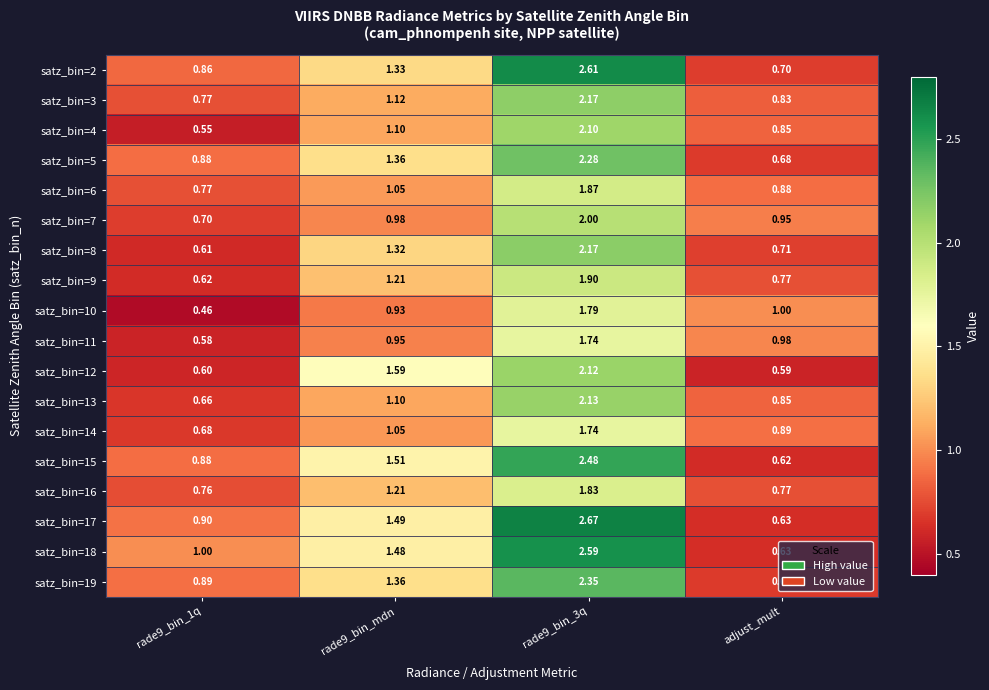

Which series has the largest range (max minus min)?

satz_bin=17